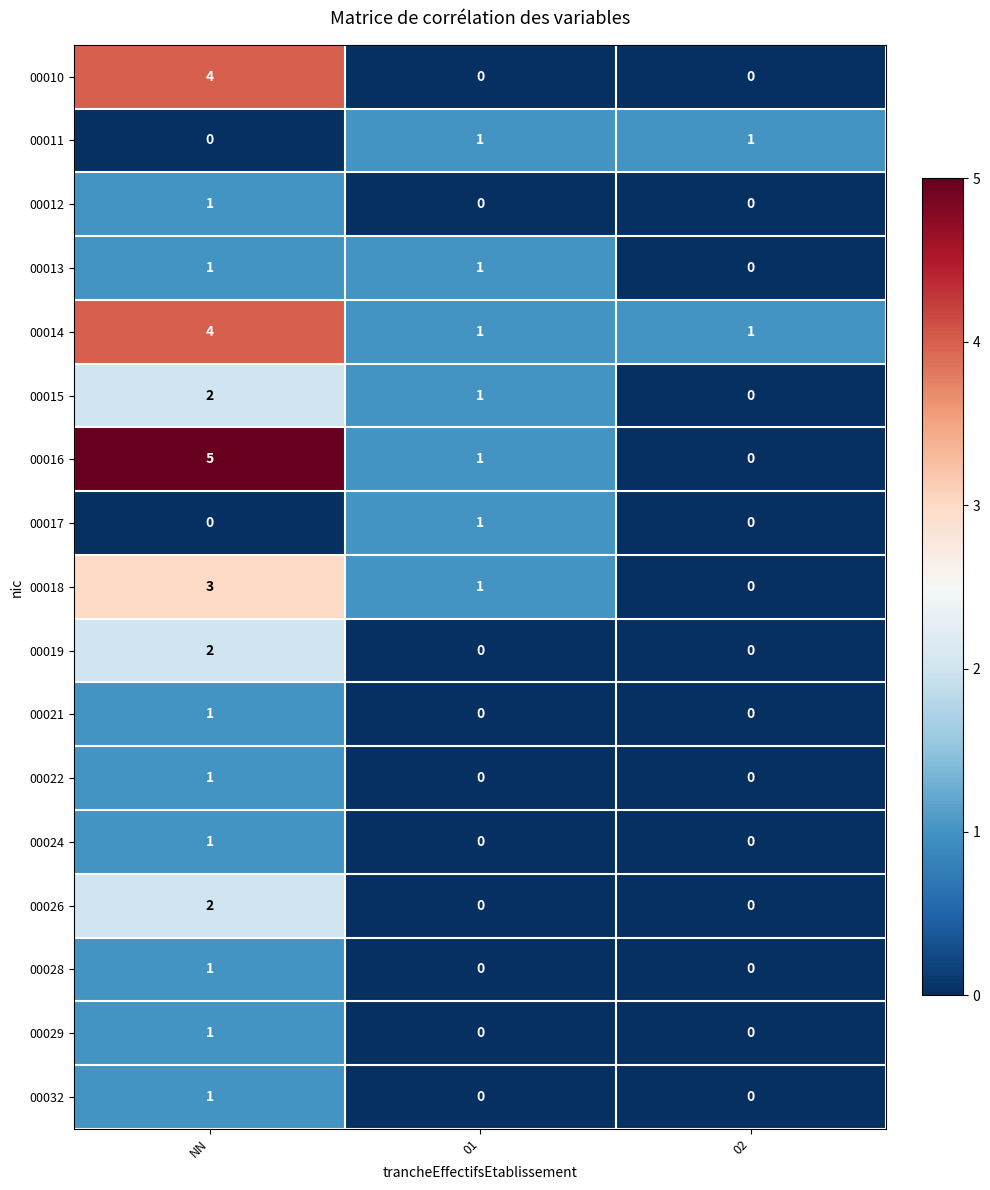

Which category has the highest value in the 00024 series?

NN